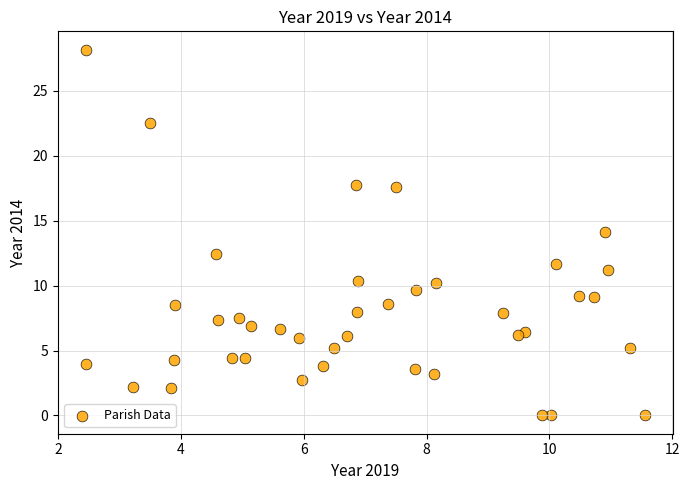

What is the range of X values (max minus min)?

9.1